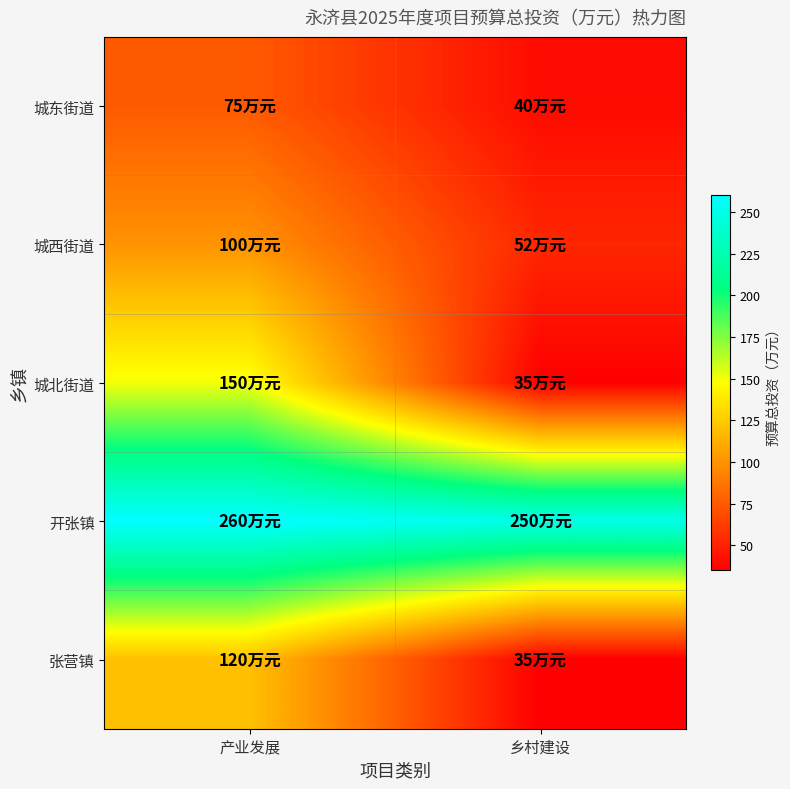

What is the greatest value displayed?

260